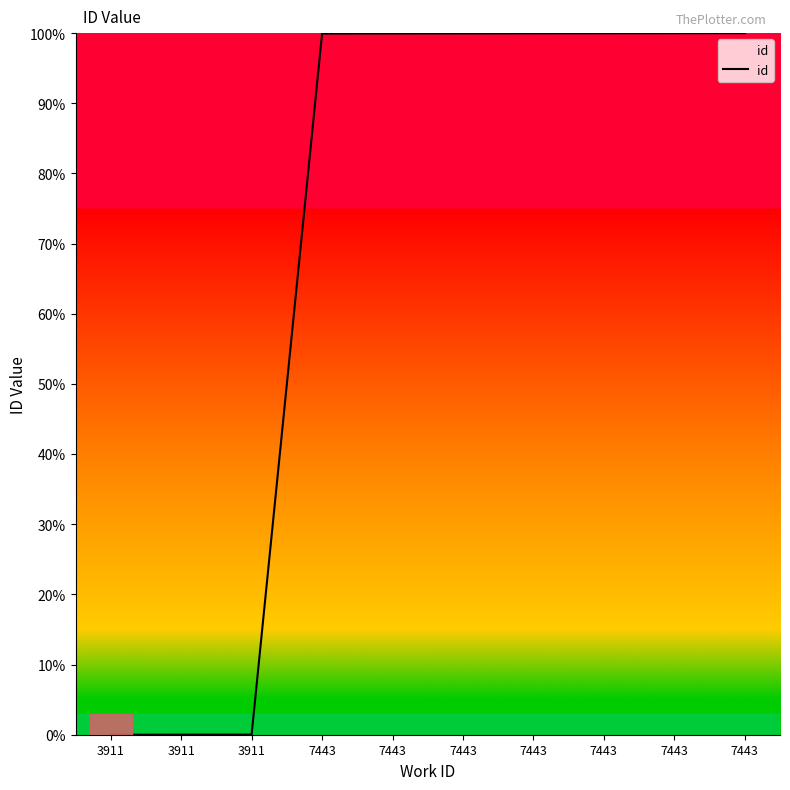

How many lines are shown in the chart?

1